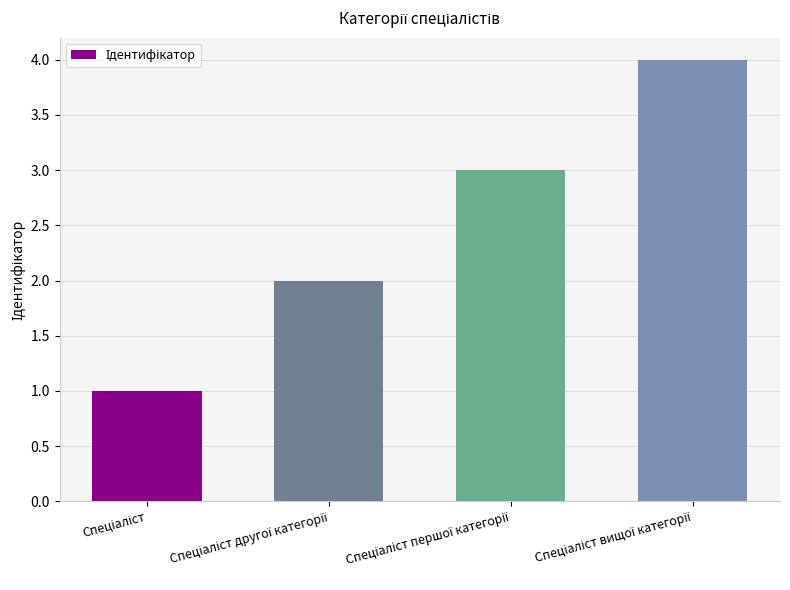

What is the greatest value displayed?

4